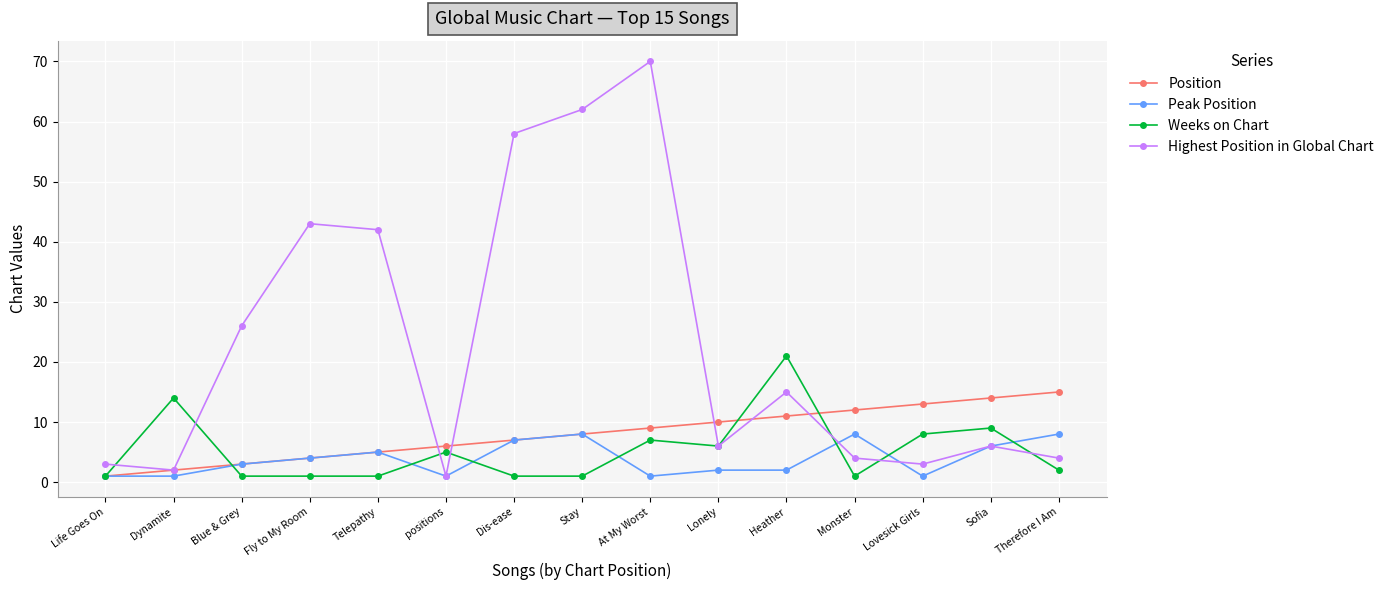

The value of Highest Position in Global Chart at Heather is 15. True or false?

True